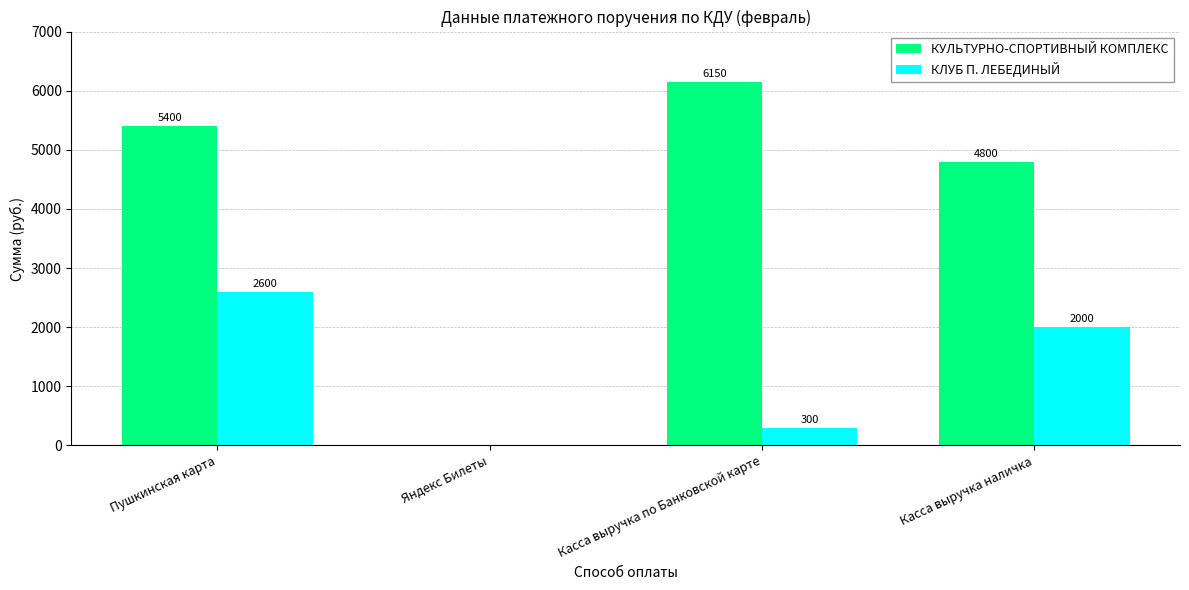

What are all the series names shown in the legend?

КУЛЬТУРНО-СПОРТИВНЫЙ КОМПЛЕКС, КЛУБ П. ЛЕБЕДИНЫЙ